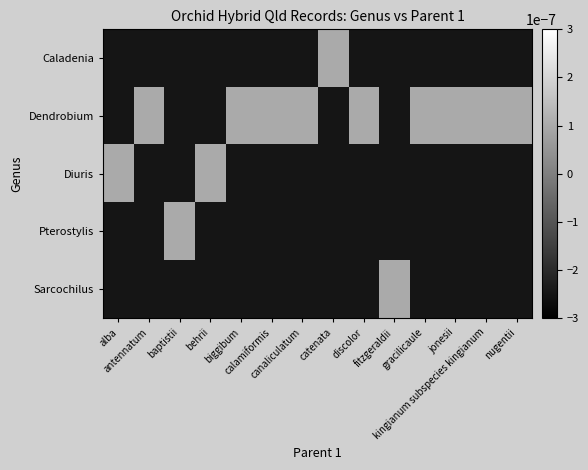

At which category is the sum across all series the highest?

alba